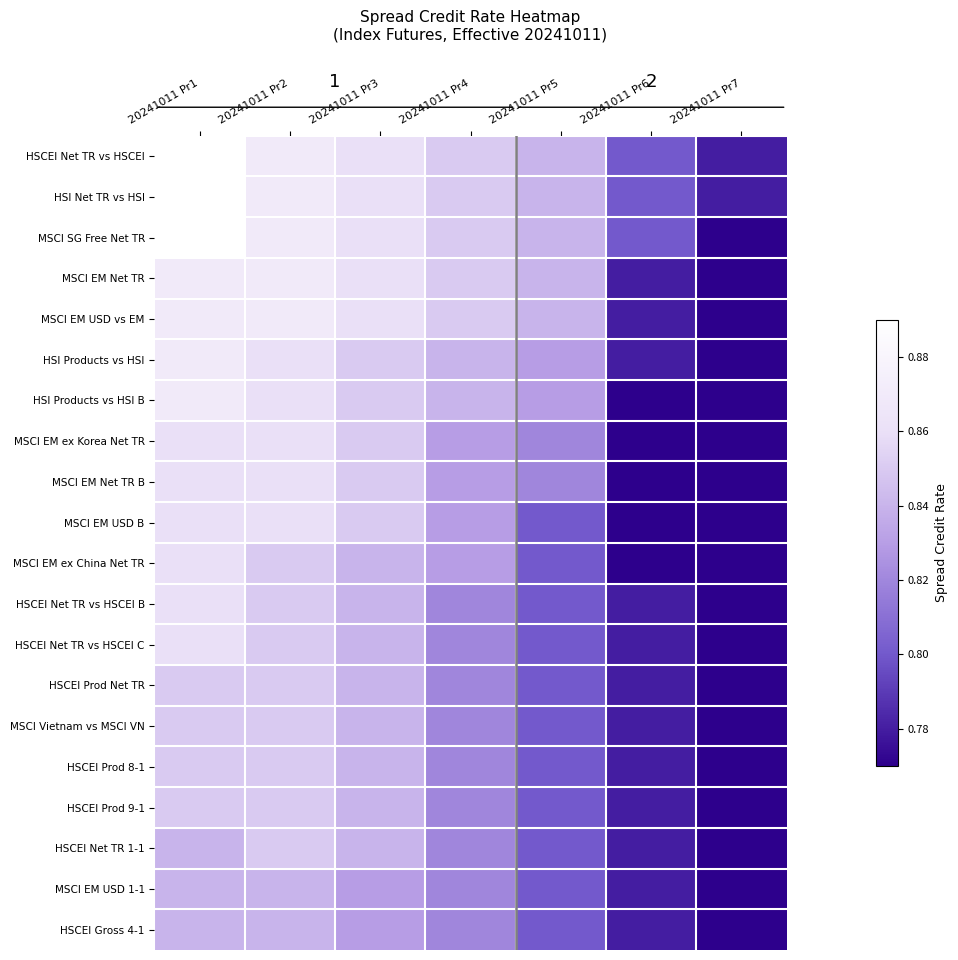

What is the difference between the MSCI EM Net TR values at 20241011 Pr7 and 20241011 Pr2?

0.1